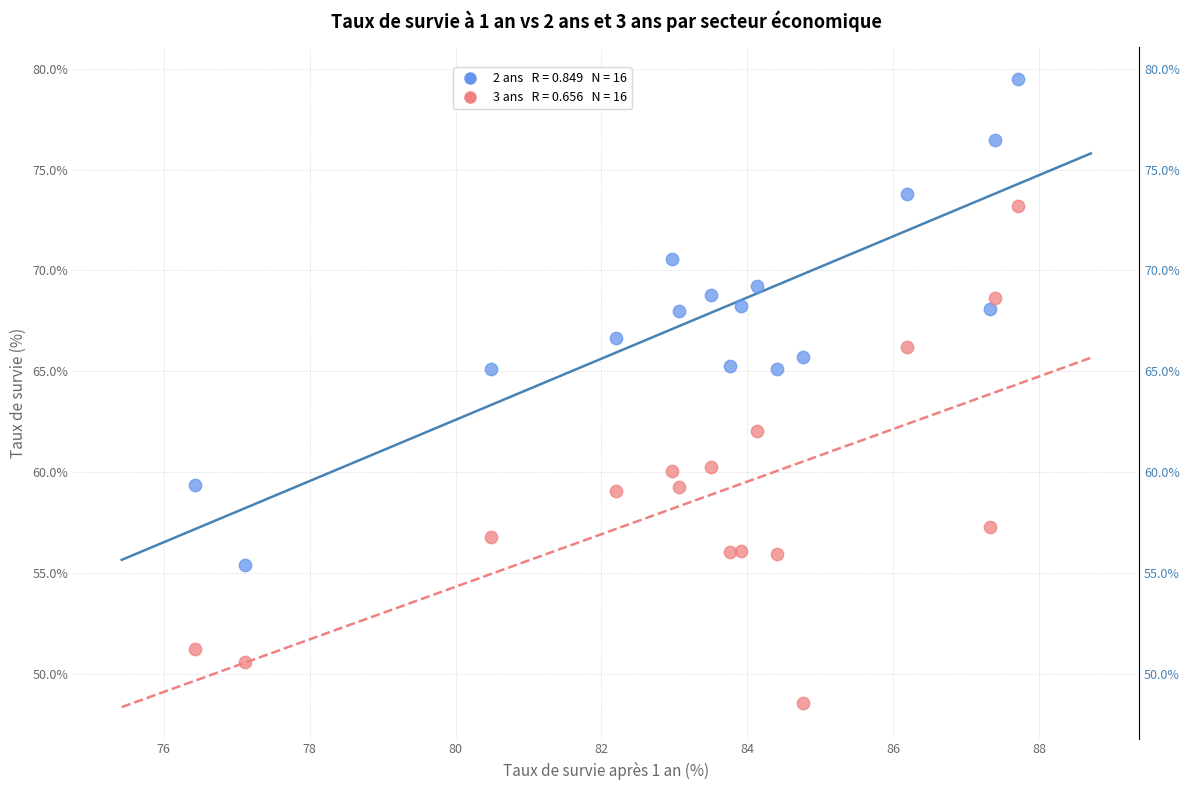

Across all data points, what is the range of Y values (max minus min)?

30.9